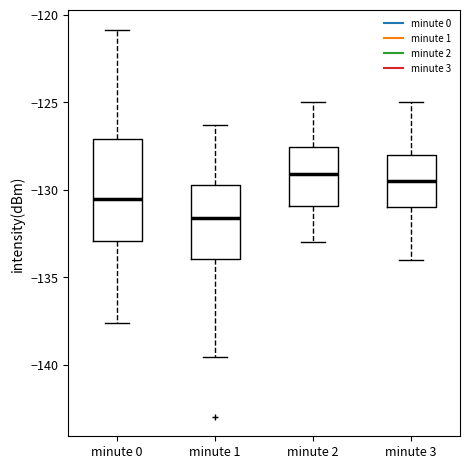

Where is the upper edge of the box for minute 0 on the y-axis? The values are not printed on the chart, so give them approximately, as read against the axis.

-127.0